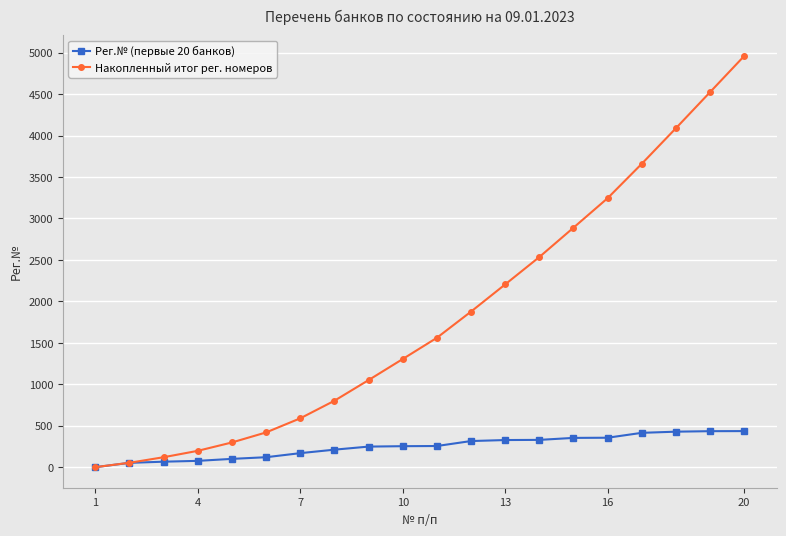

True or false: Накопленный итог рег. номеров has more than 2 interior local peaks.

False